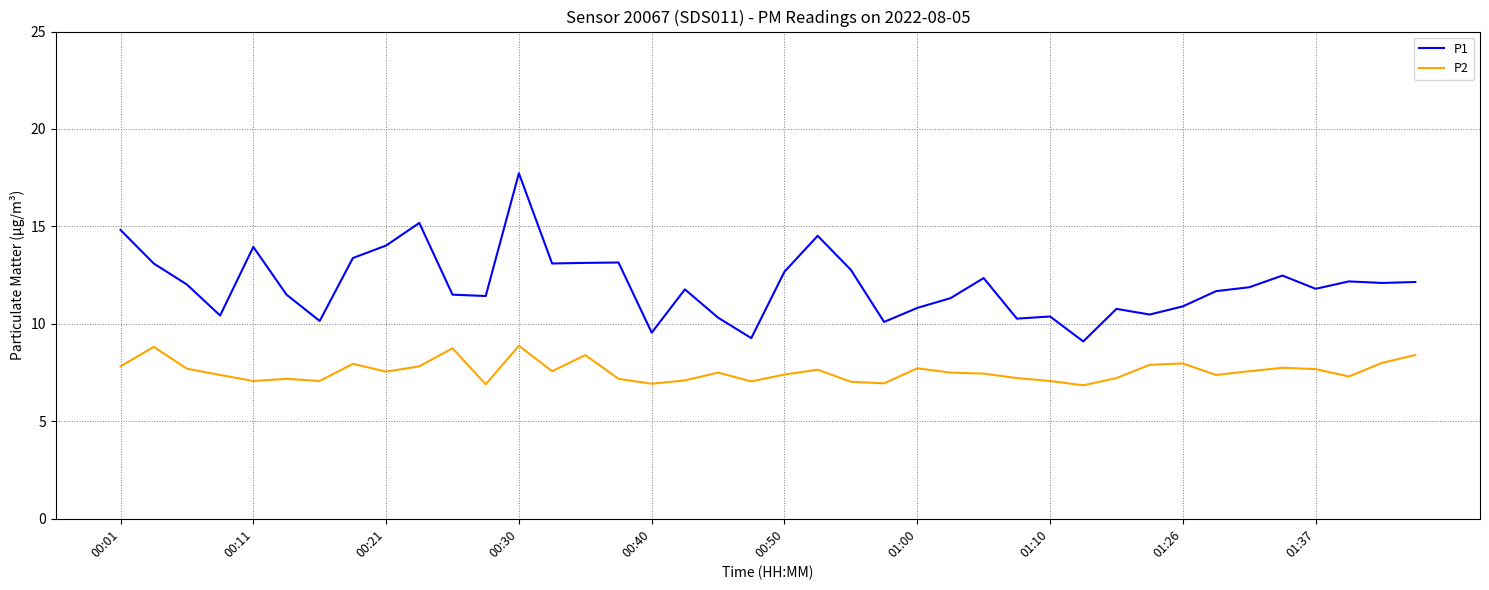

True or false: P1 and P2 cross at least once.

False